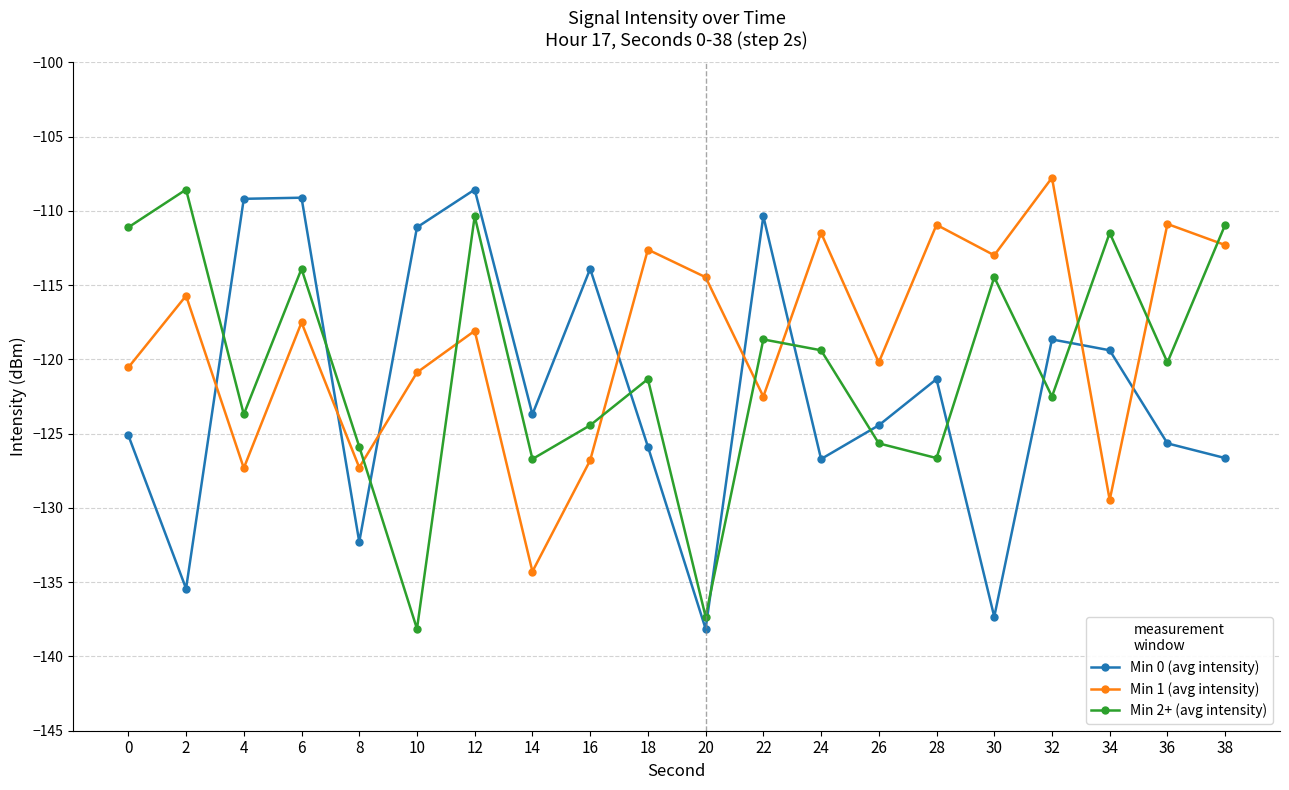

What is the sum of the Min 1 (avg intensity) values at 22 and 6?

-240.0